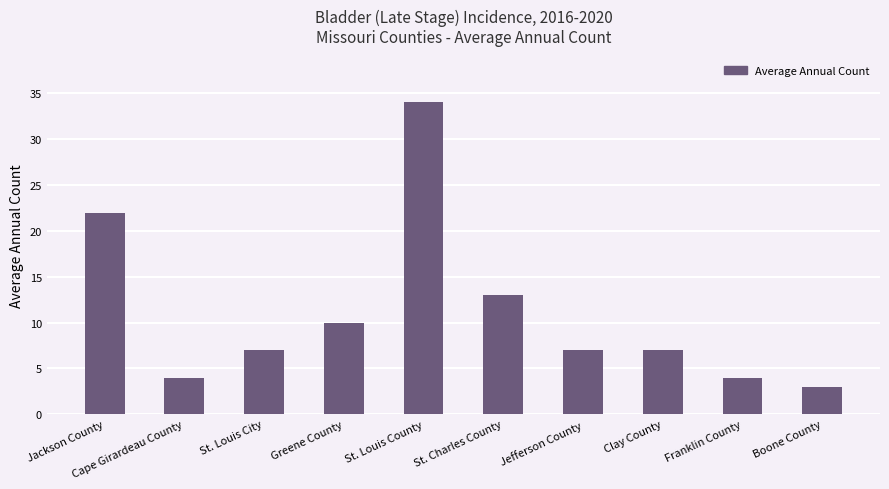

Reading left to right, transcribe all the data shown in this chart.

Jackson County=22	Cape Girardeau County=4	St. Louis City=7	Greene County=10	St. Louis County=34	St. Charles County=13	Jefferson County=7	Clay County=7	Franklin County=4	Boone County=3